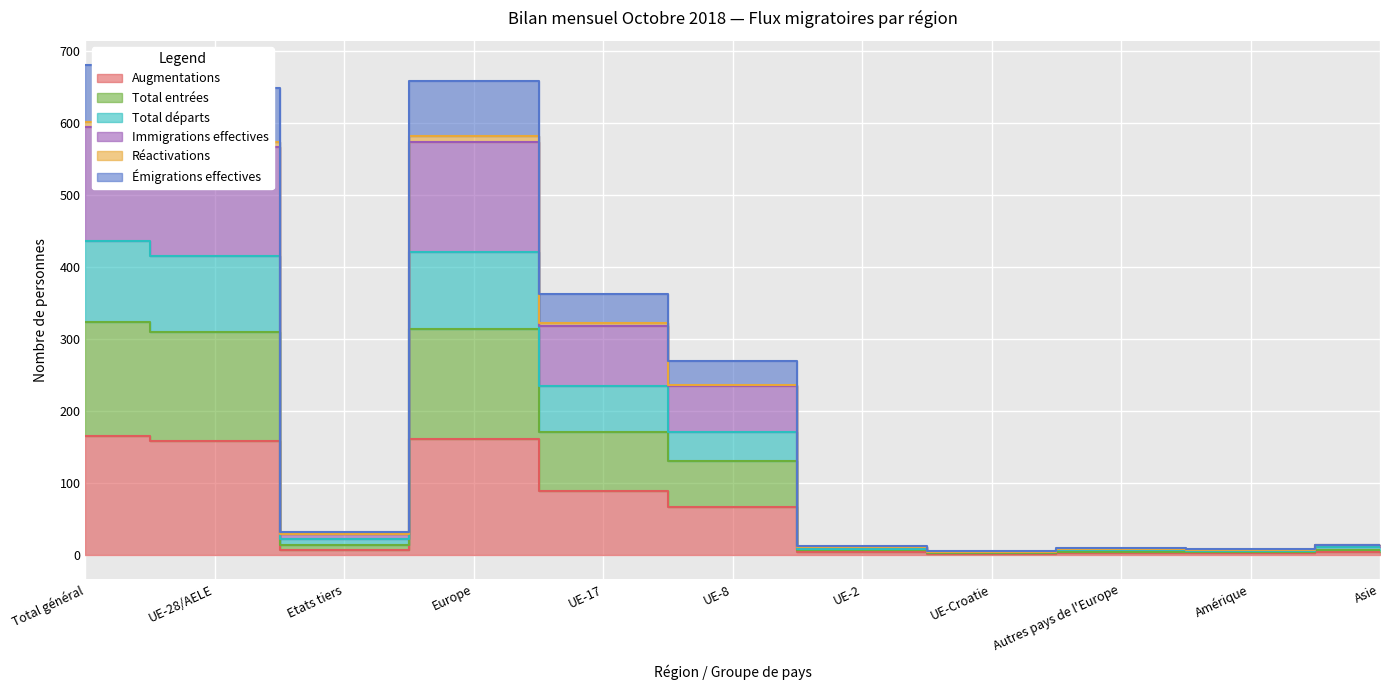

Is it true that Émigrations effectives equals 9 at Etats tiers?

False